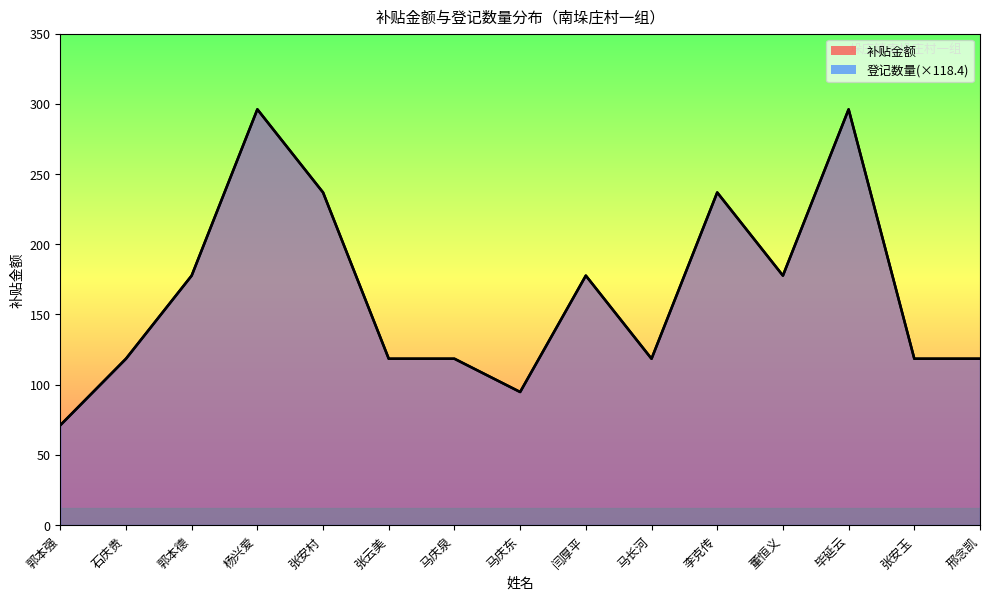

What position from the right is 毕延云?

3